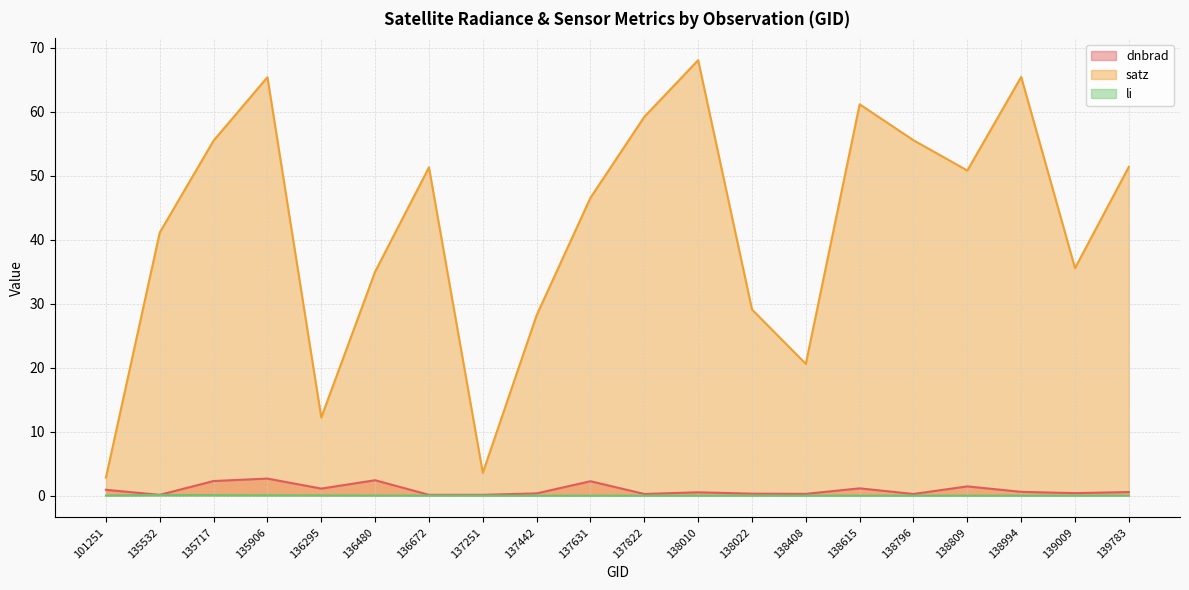

At which label does satz reach its peak?

138010